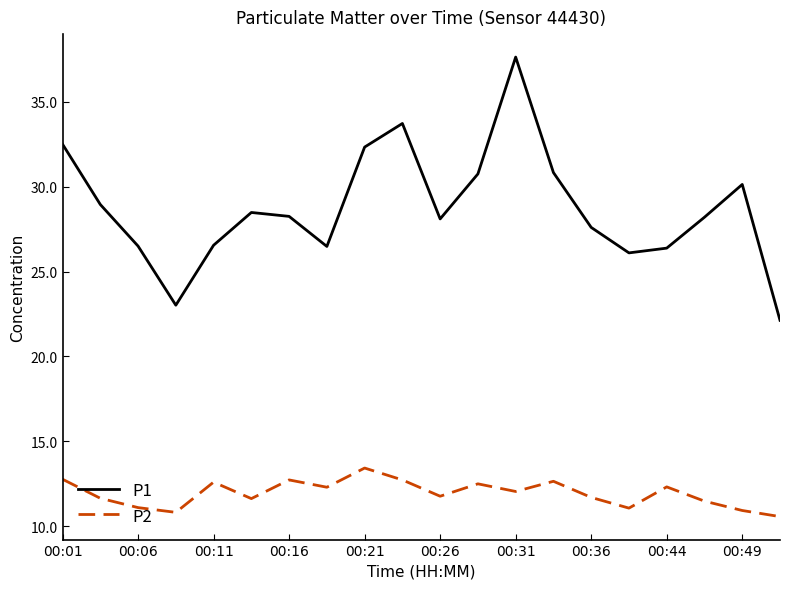

What is the difference between the maximum and minimum values in the P2 series?

2.9